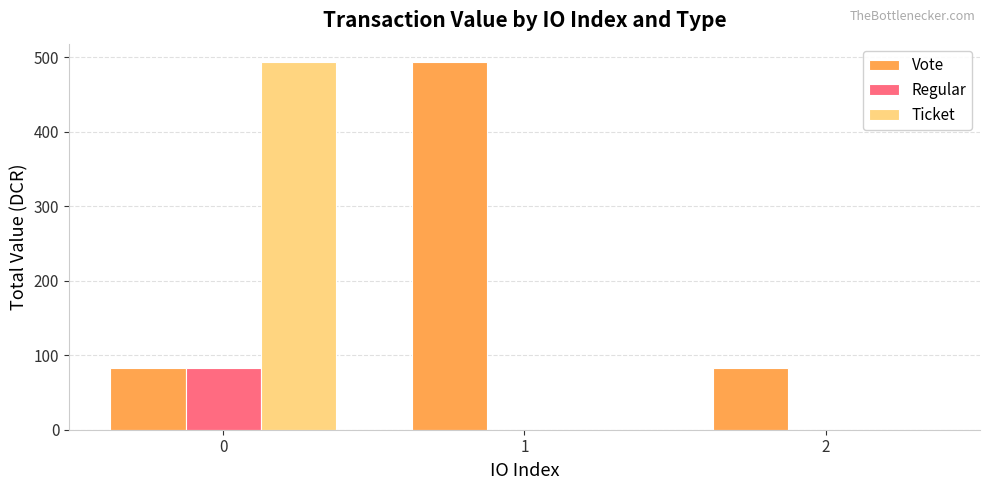

What is the average value of the Vote series?

219.2